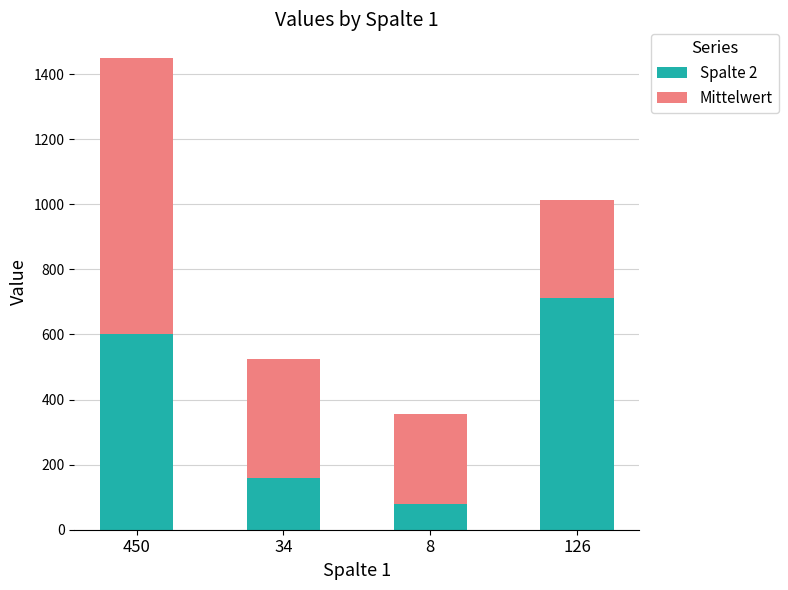

At which category is the sum across all series the highest?

450